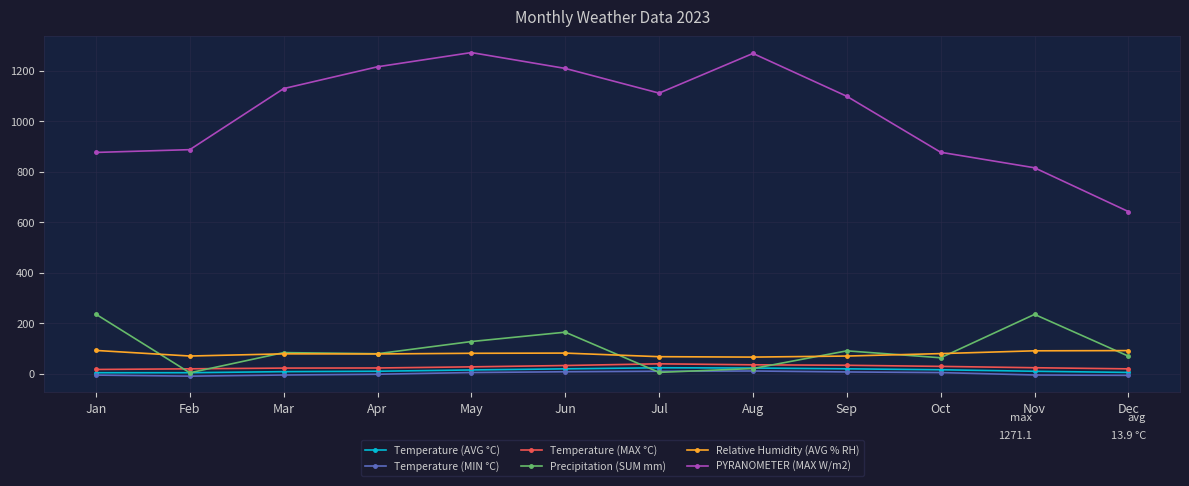

What is the value of the Relative Humidity (AVG % RH) point at the 10th from the left?

80.5